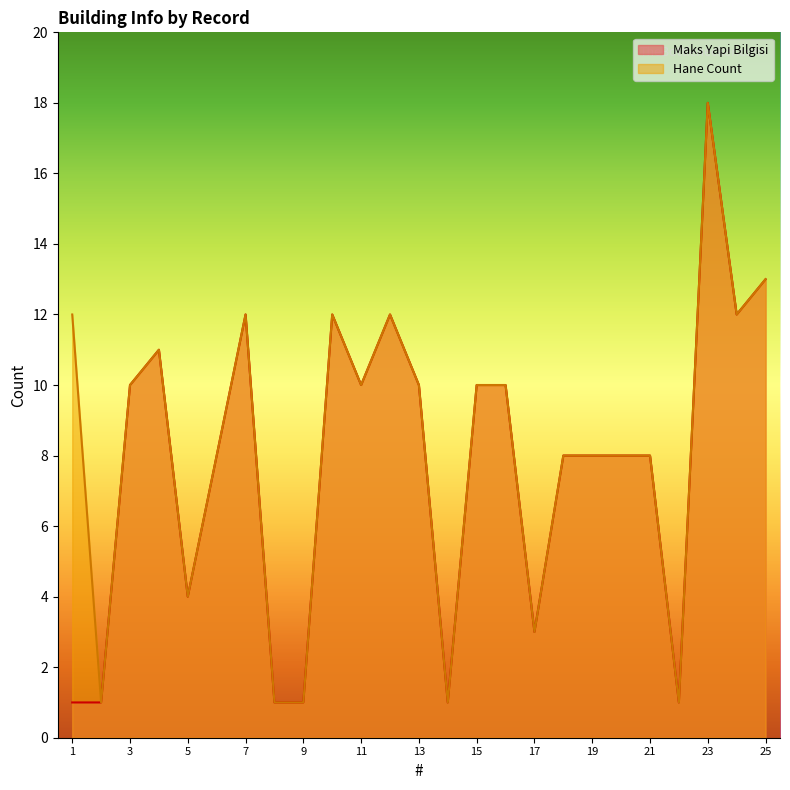

Rank the series by their maximum value, from highest to lowest.

Maks Yapi Bilgisi, Hane Count